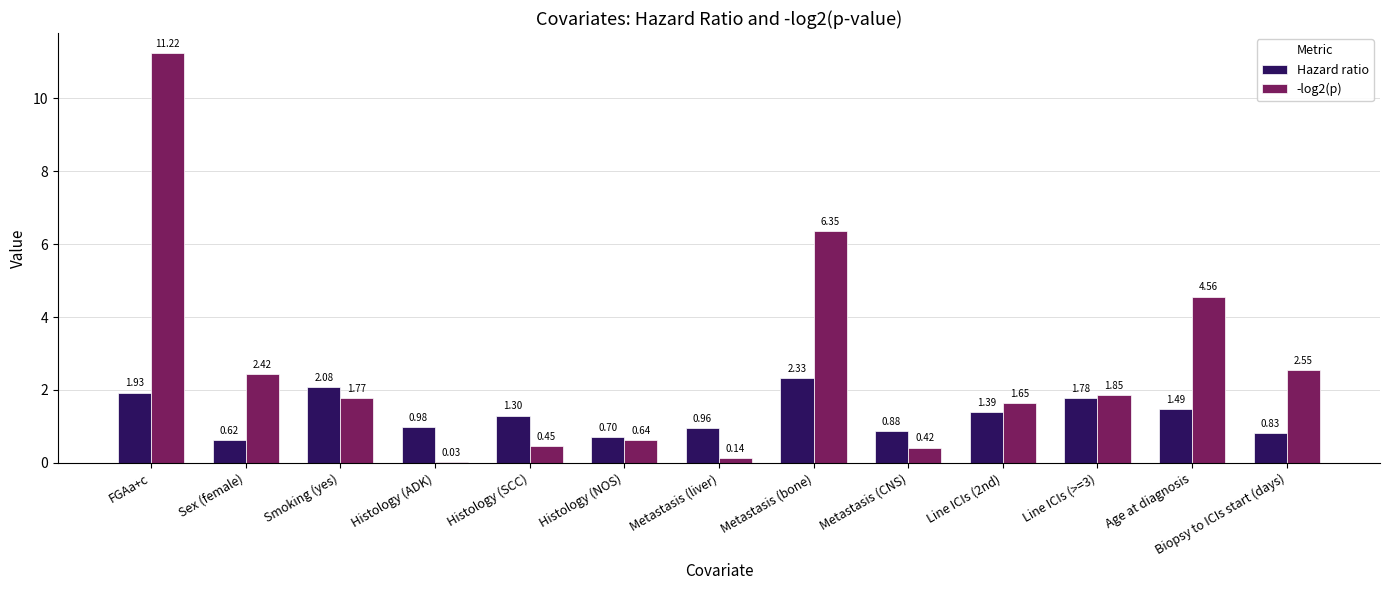

At which label is Hazard ratio closest to 1?

Histology (ADK)